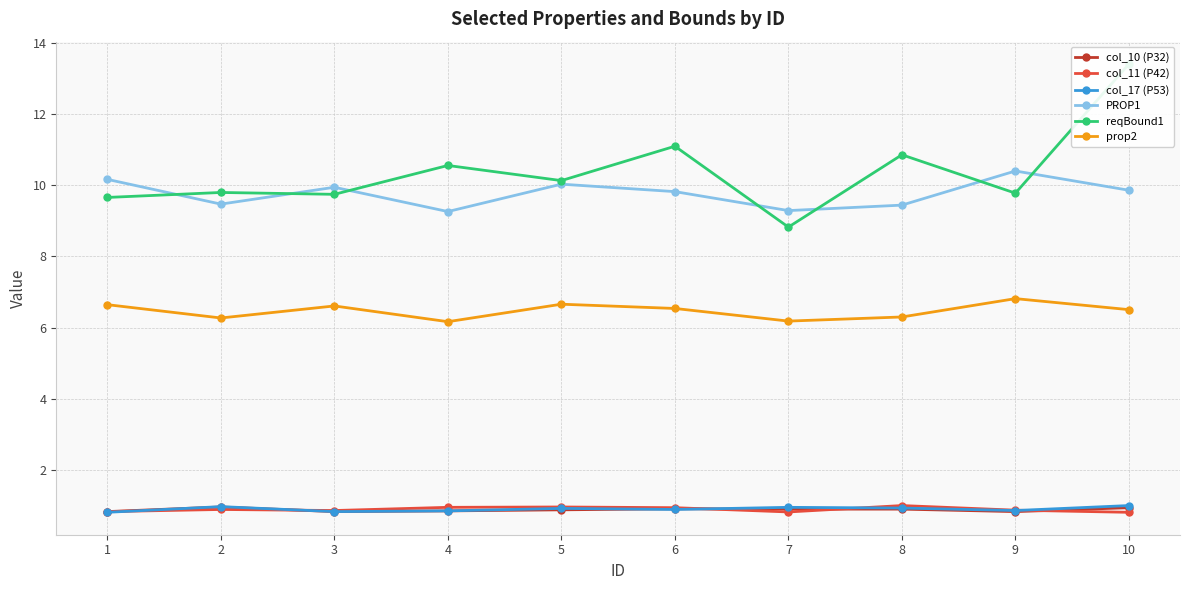

Read the prop2 value at 10.

6.5